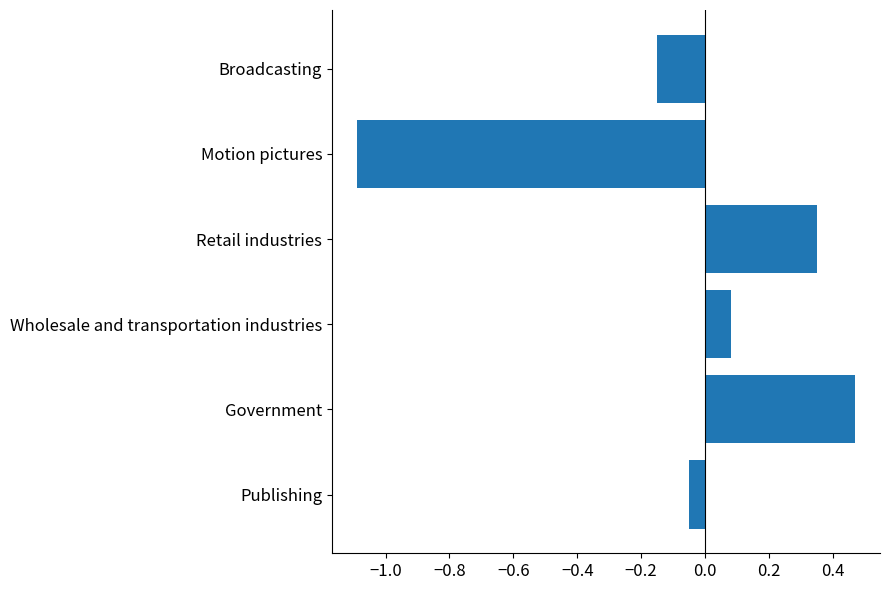

List the labels in order of value, largest first.

Government, Retail industries, Wholesale and transportation industries, Publishing, Broadcasting, Motion pictures